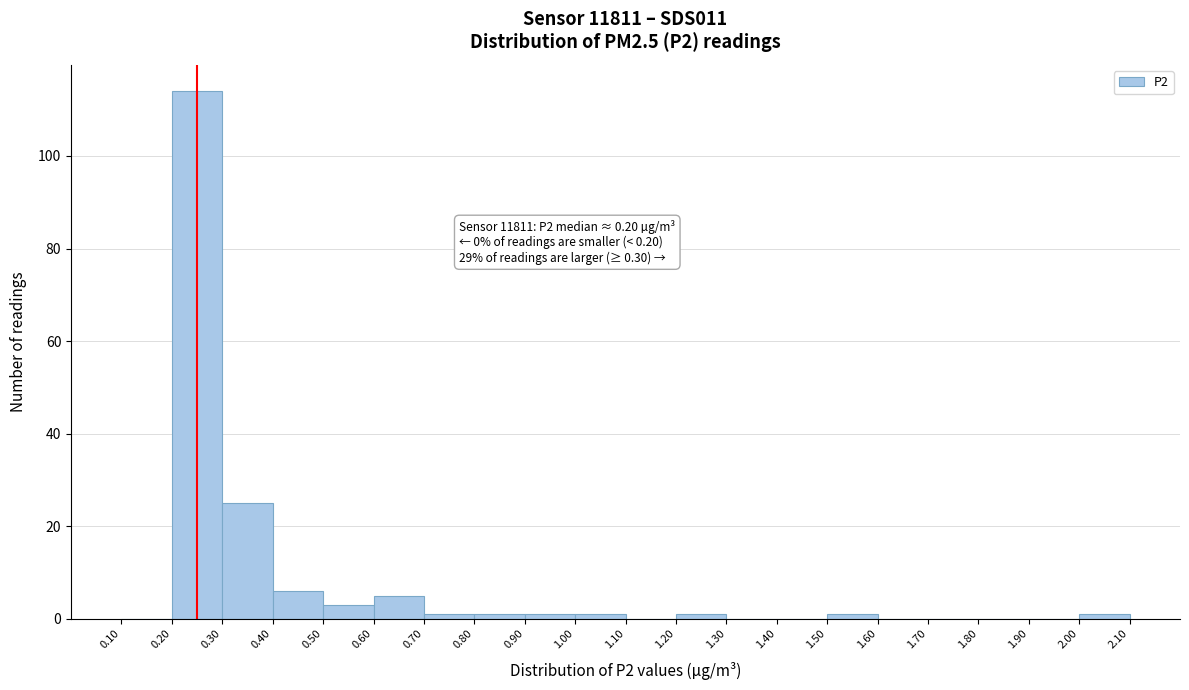

Over which range of the x-axis is the bar tallest?

0.20 to 0.30